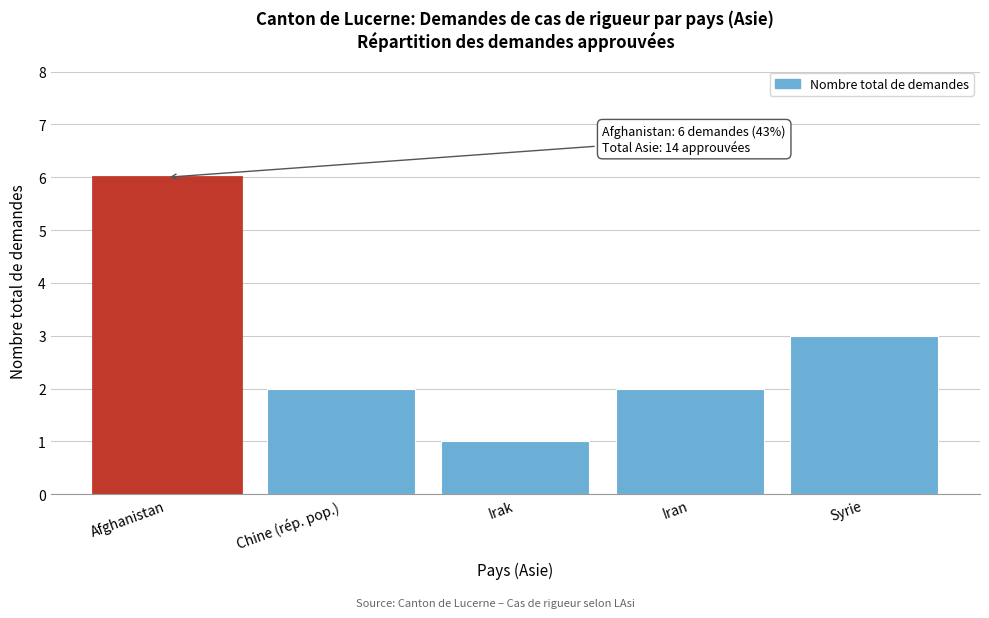

Reading right to left, what are all the values shown in this chart?

3	2	1	2	6